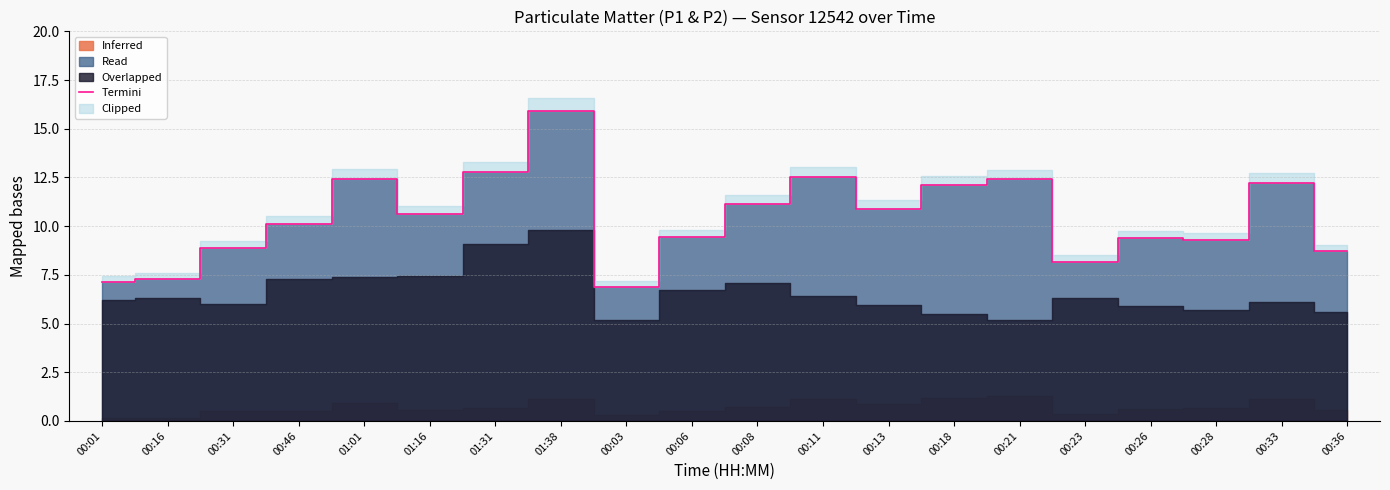

What is the minimum value shown in the chart?

6.9